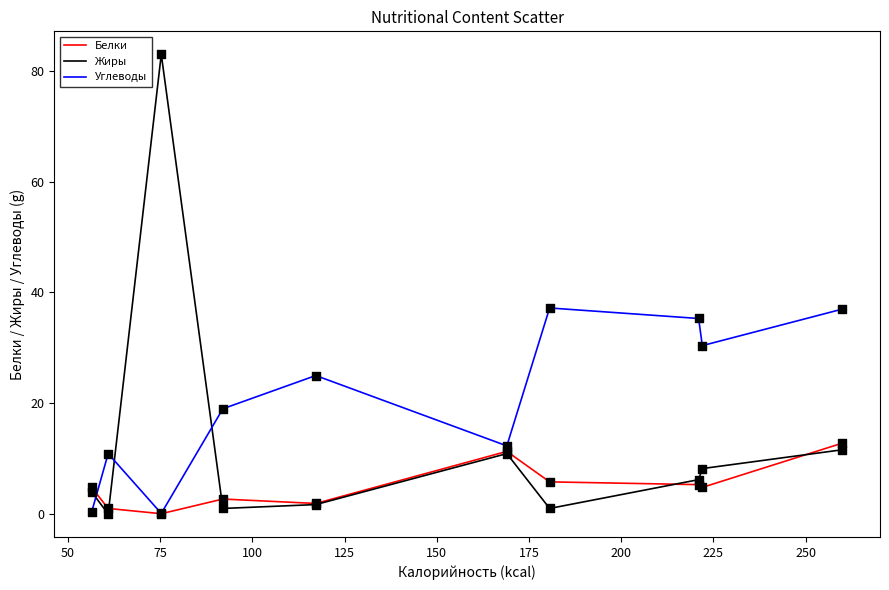

What are all the series names shown in the legend?

Белки, Жиры, Углеводы